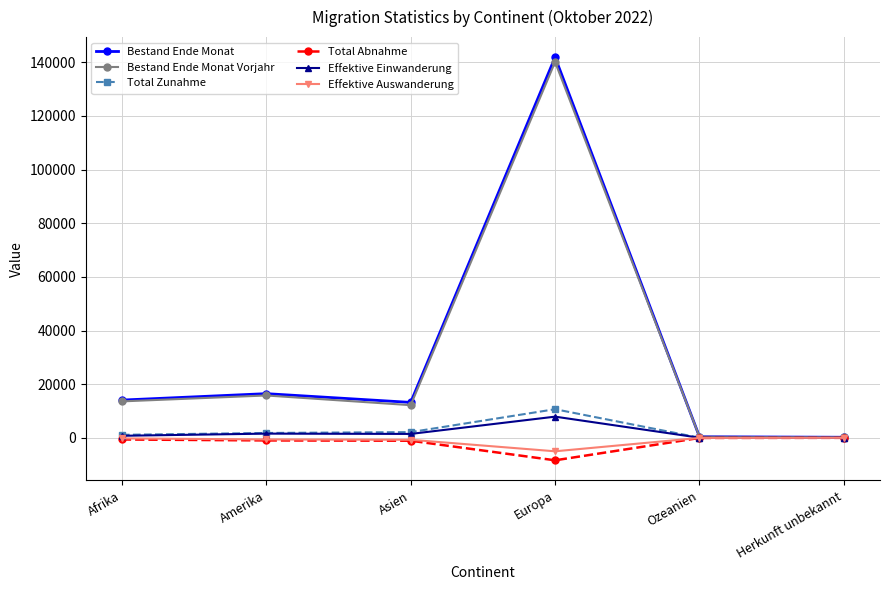

Read the Total Zunahme value at Europa.

10671